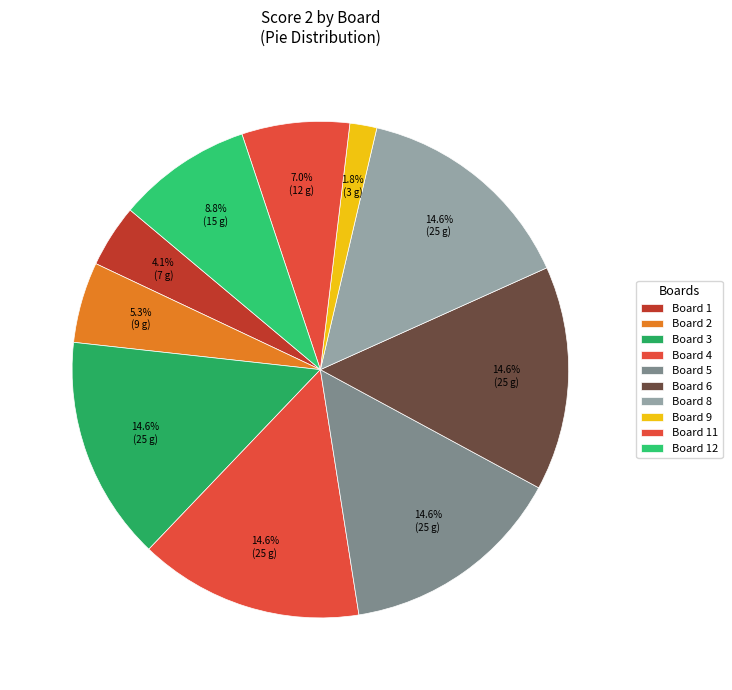

What portion of the pie excludes Board 12?

91.2%